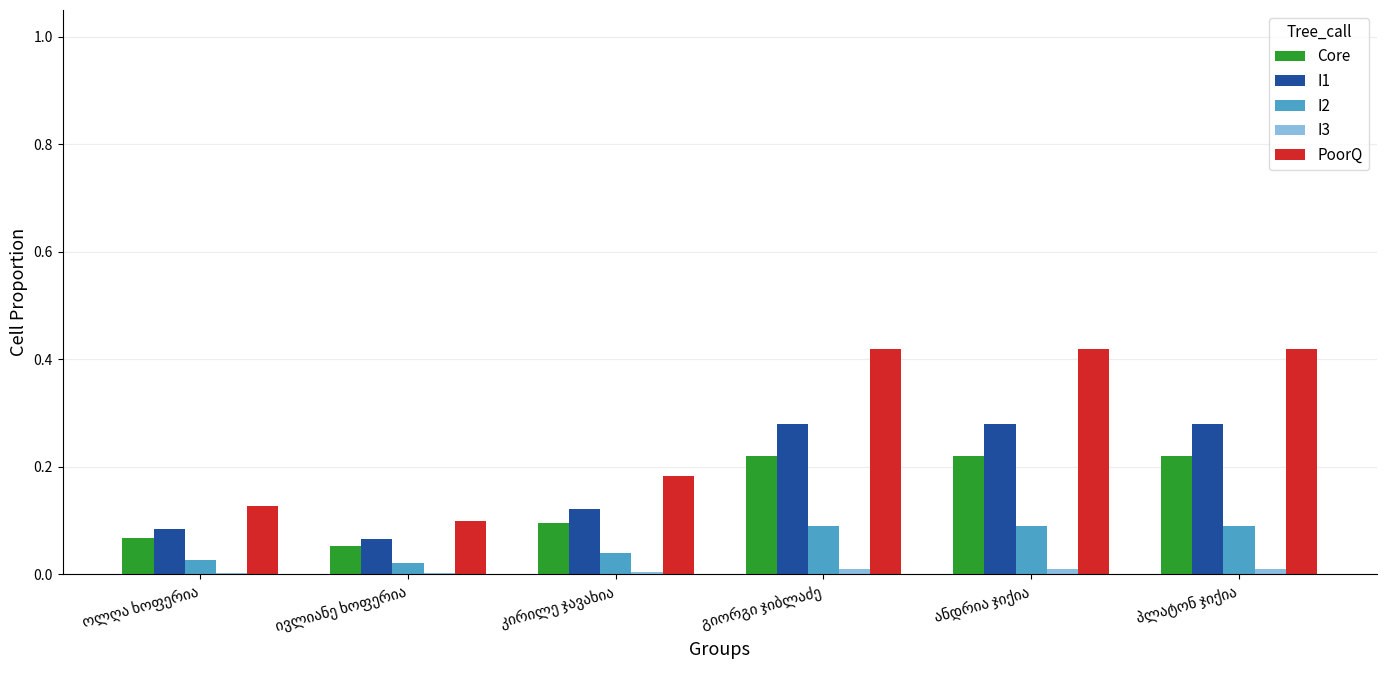

Which series has the largest total across all categories?

PoorQ